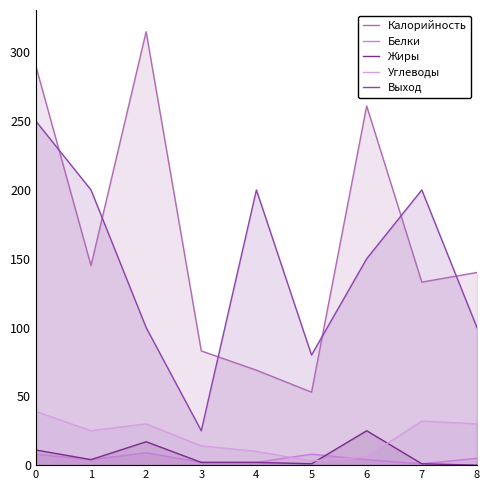

What is the spread (max minus min) of values at 8?

140